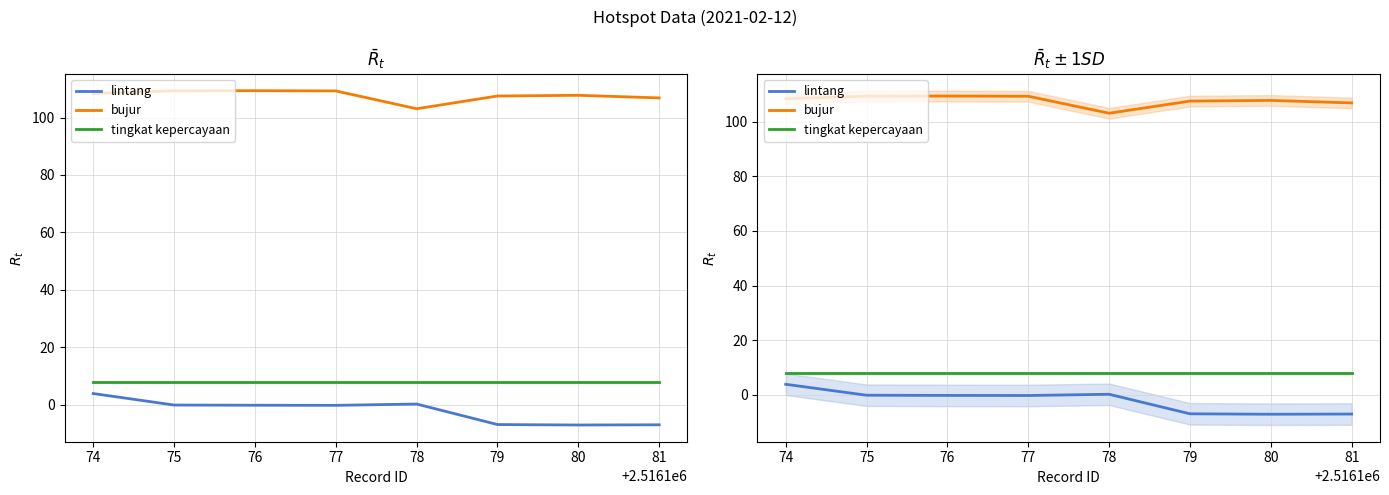

At how many categories does at least one series exceed -2?

8